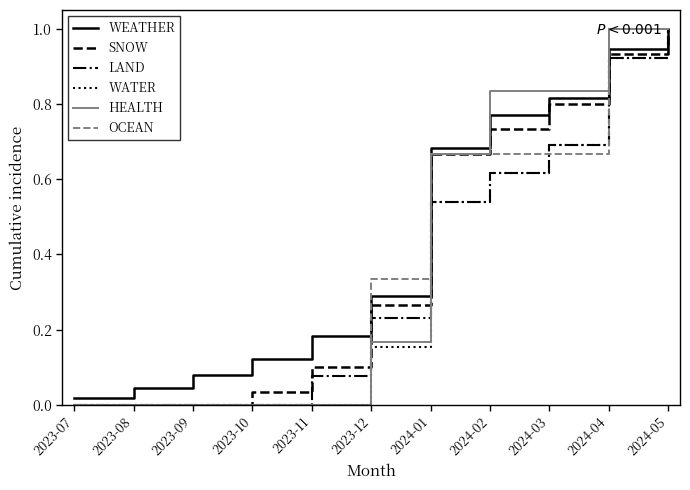

The value of OCEAN at 2024-02 is 0.7. True or false?

True